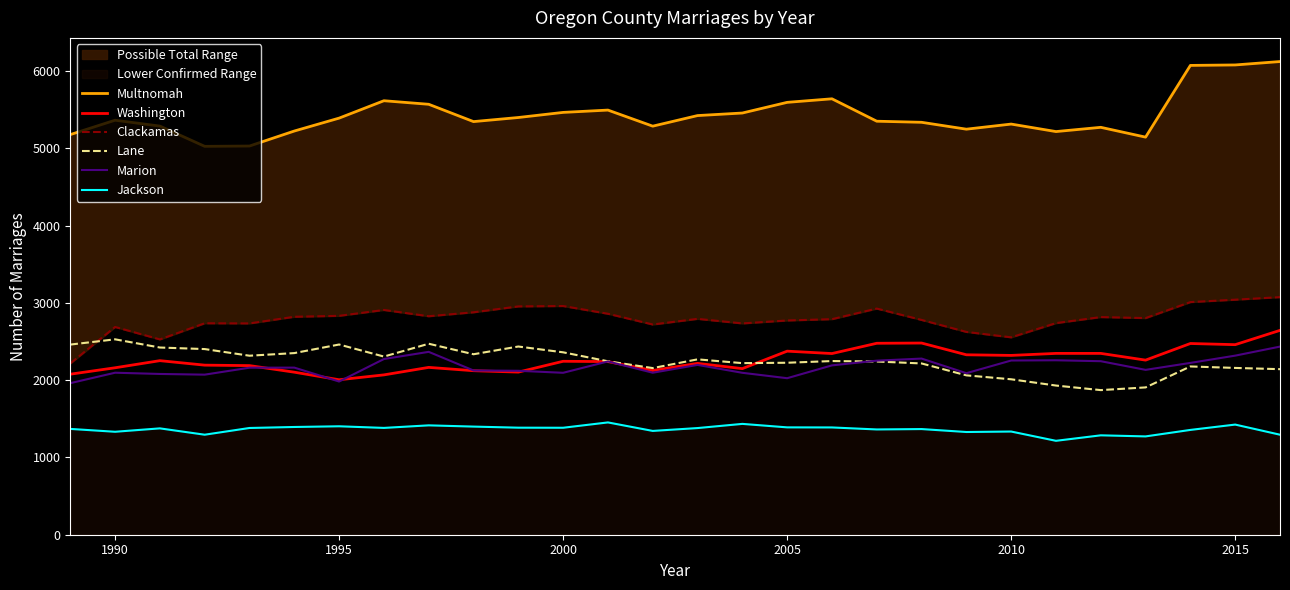

What is the spread (max minus min) of values at 1990?

4031